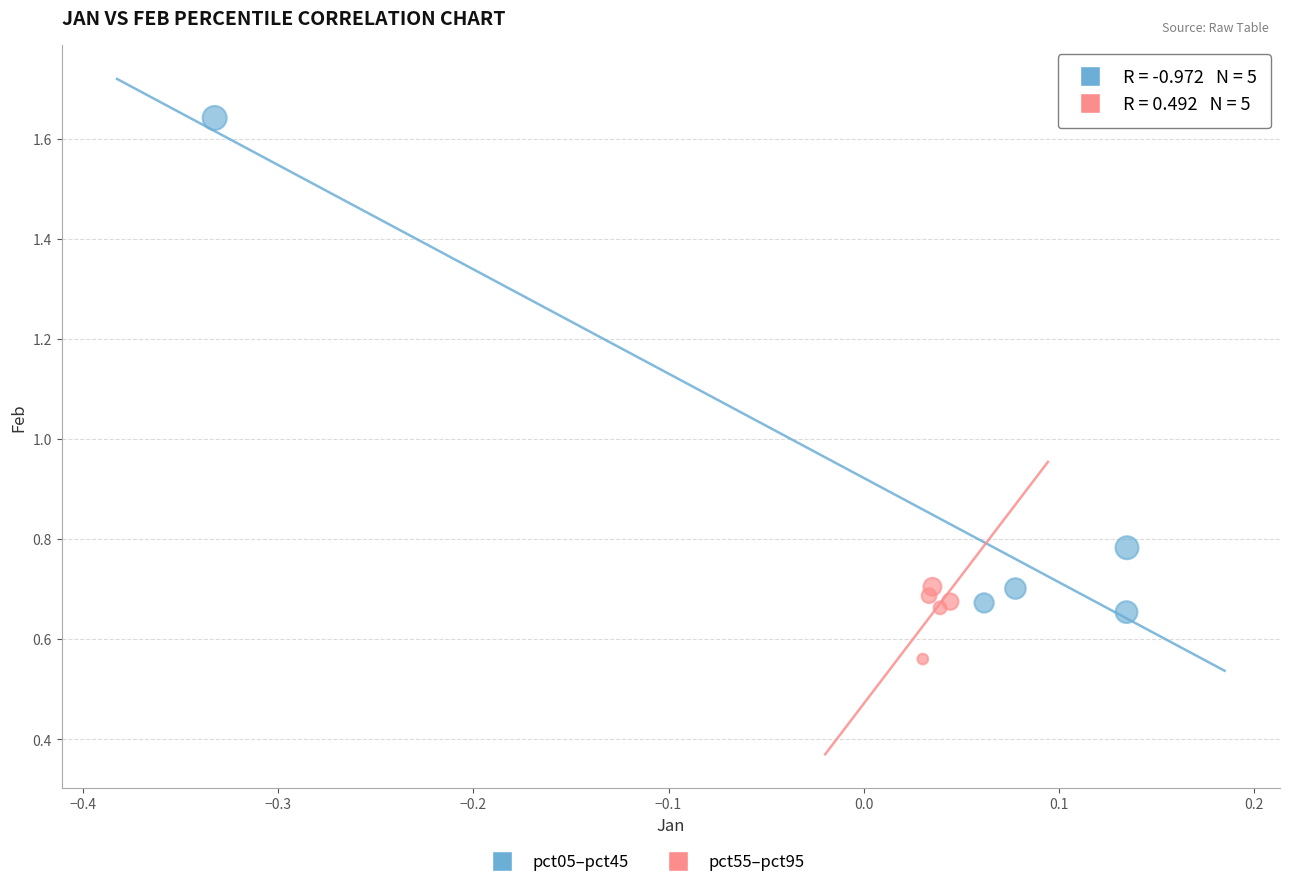

Which series has the widest spread of Y values?

pct05–pct45